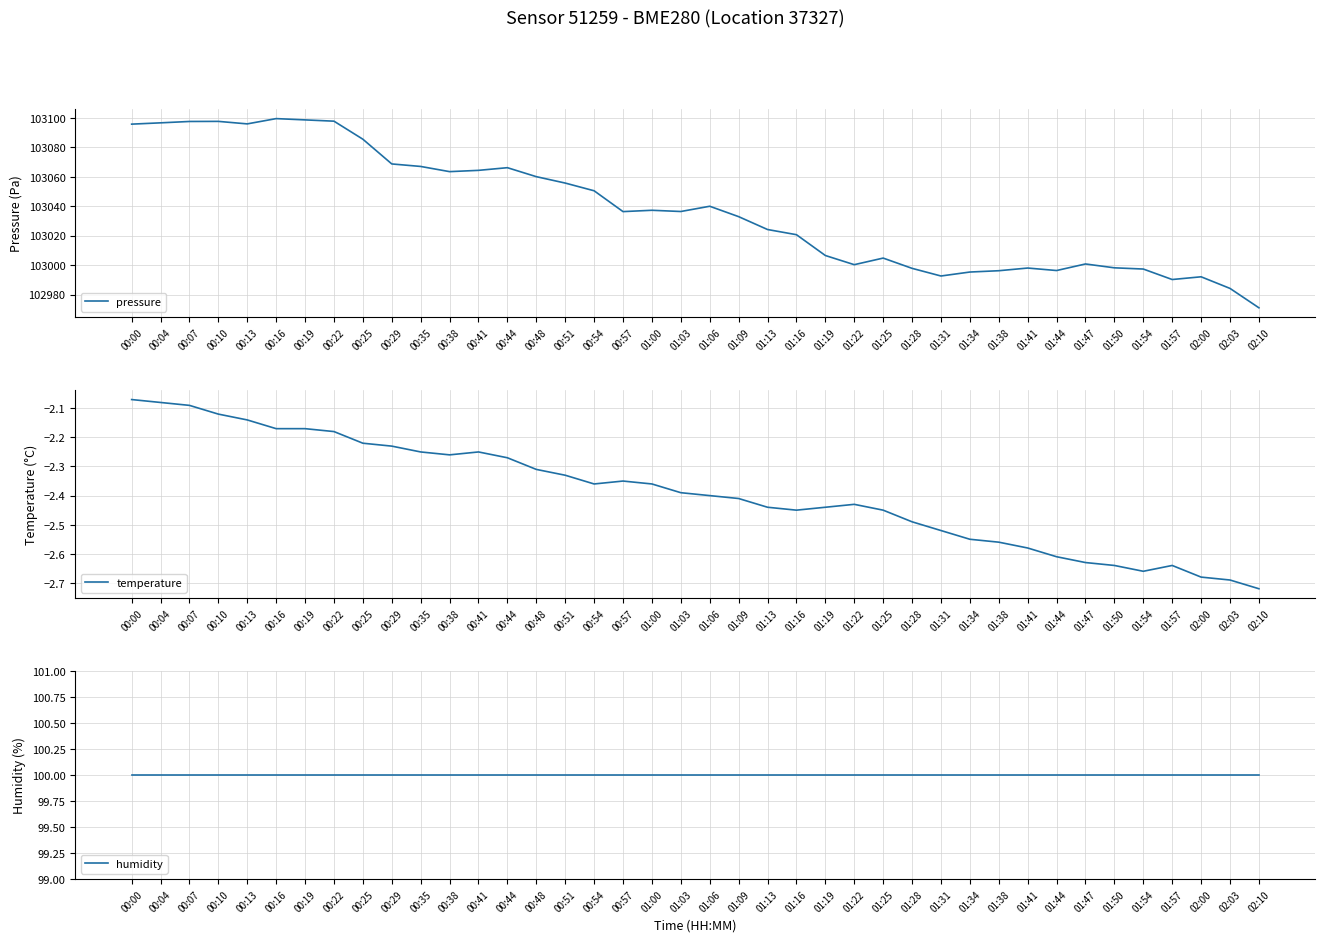

The pressure series shows 140306.7 at 01:34. True or false?

False